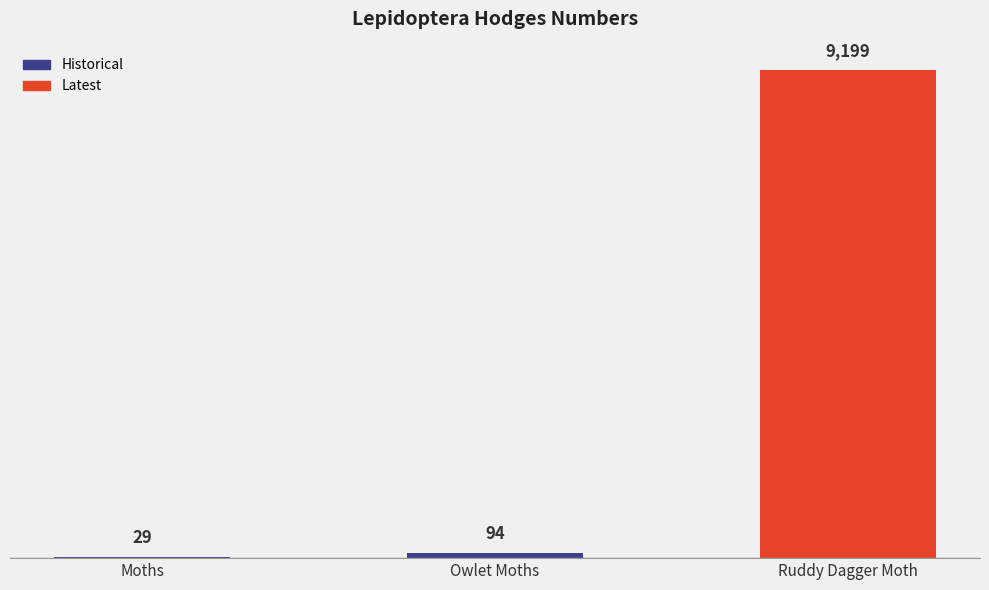

True or false: the data shows 14327.0 at Ruddy Dagger Moth.

False